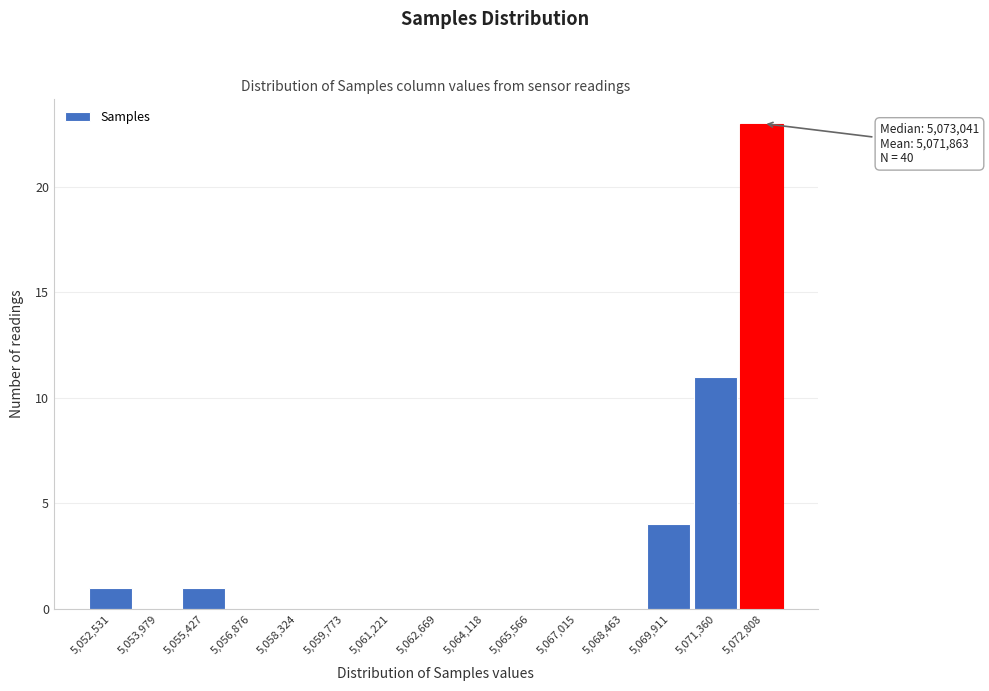

Reading left to right, what are all the values shown in this chart?

5,052,531=1	5,053,979=0	5,055,427=1	5,056,876=0	5,058,324=0	5,059,773=0	5,061,221=0	5,062,669=0	5,064,118=0	5,065,566=0	5,067,015=0	5,068,463=0	5,069,911=4	5,071,360=11	5,072,808=23